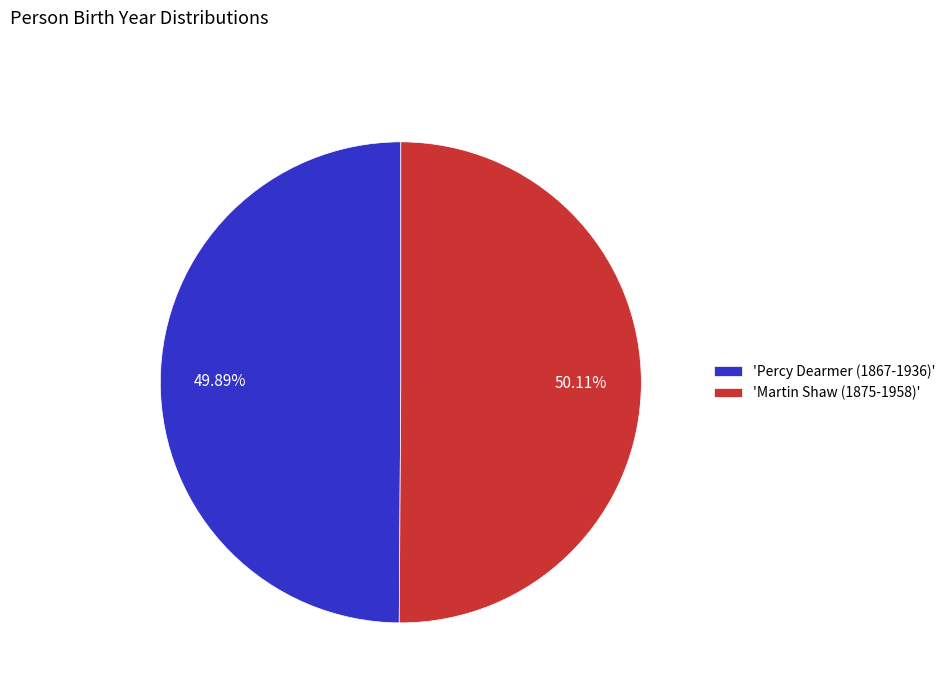

Combined, do 'Martin Shaw (1875-1958)' and 'Percy Dearmer (1867-1936)' account for over 50%?

Yes